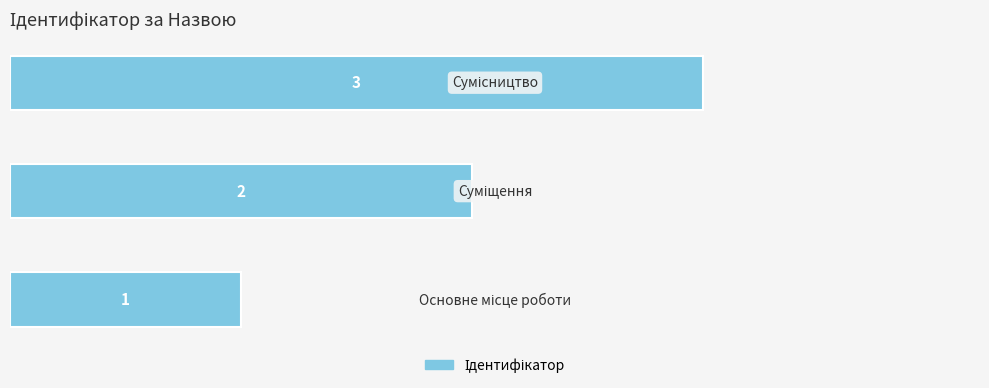

Count the values in the range 1 to 3.

3